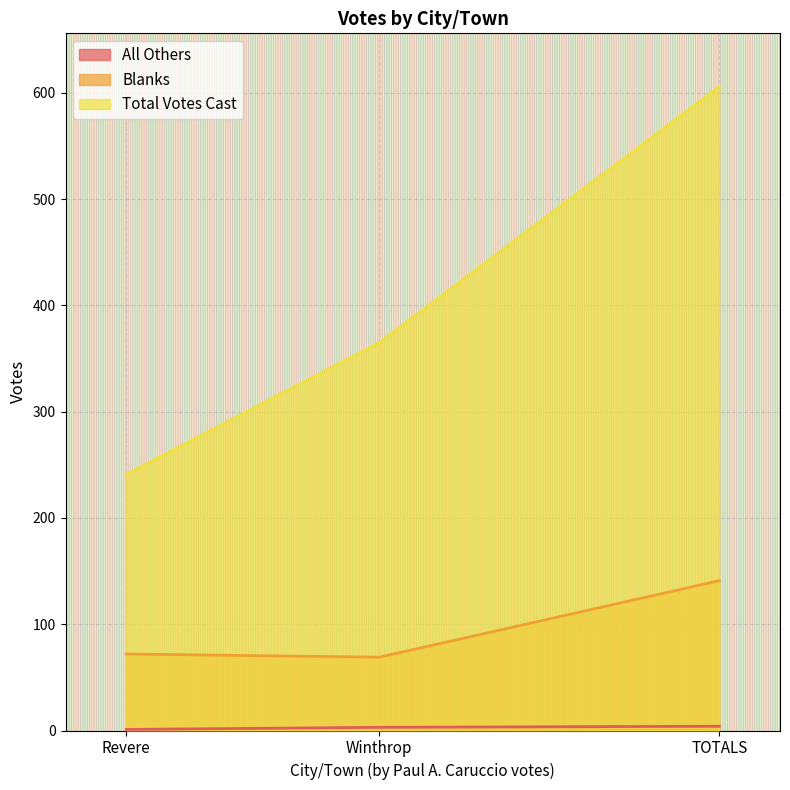

At which category does the chart reach its minimum across all series?

Revere